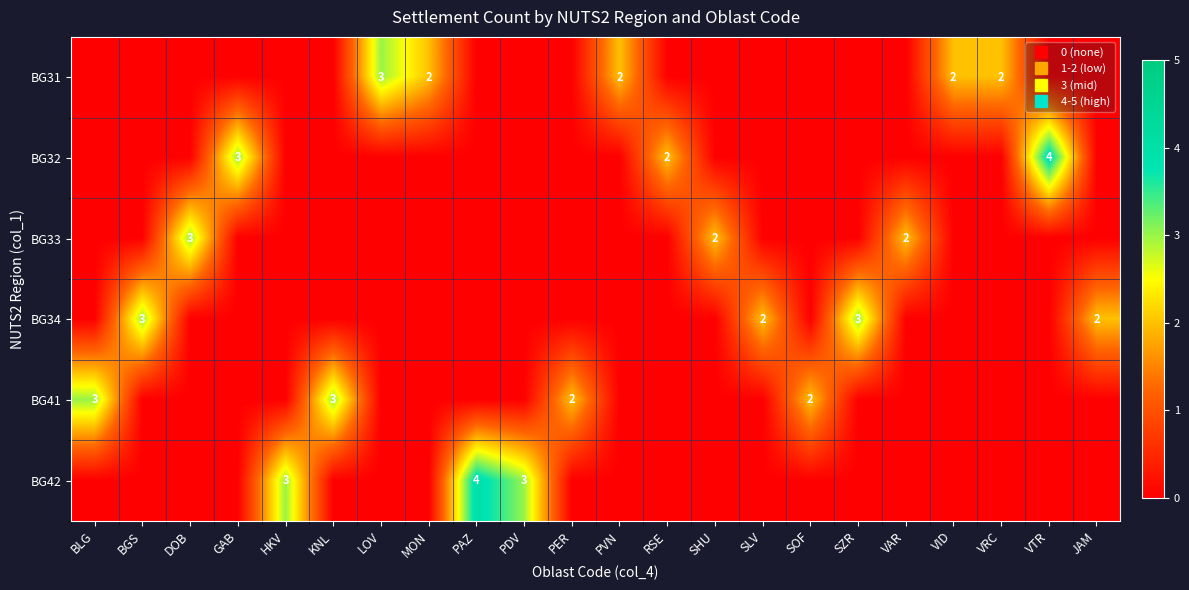

At how many categories does at least one series exceed 3?

2